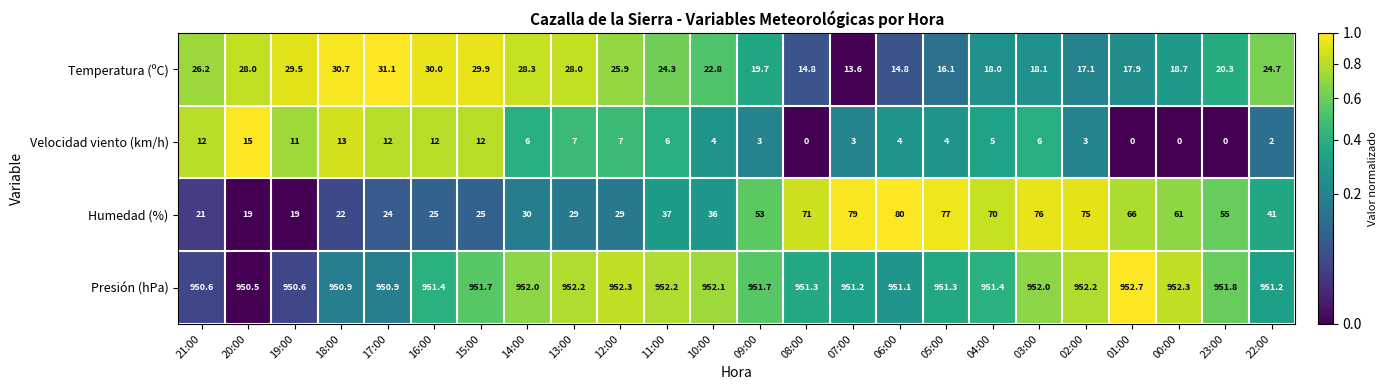

What value does the Velocidad viento (km/h) series have at 04:00?

5.0